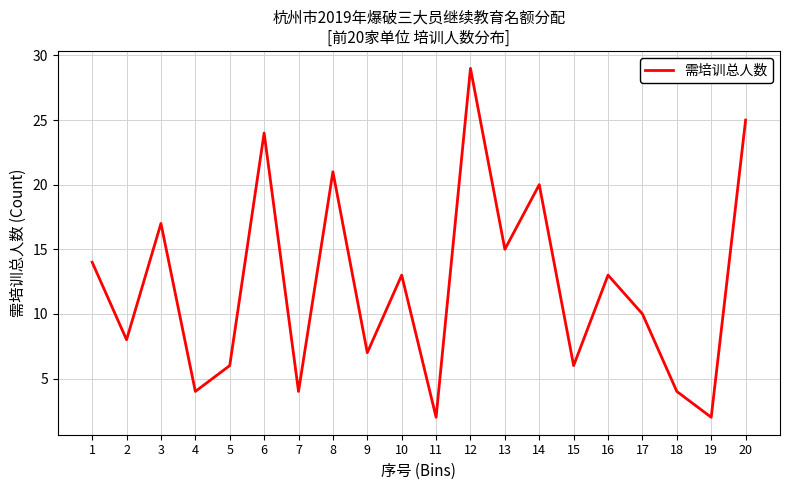

Where is the first local maximum?

3